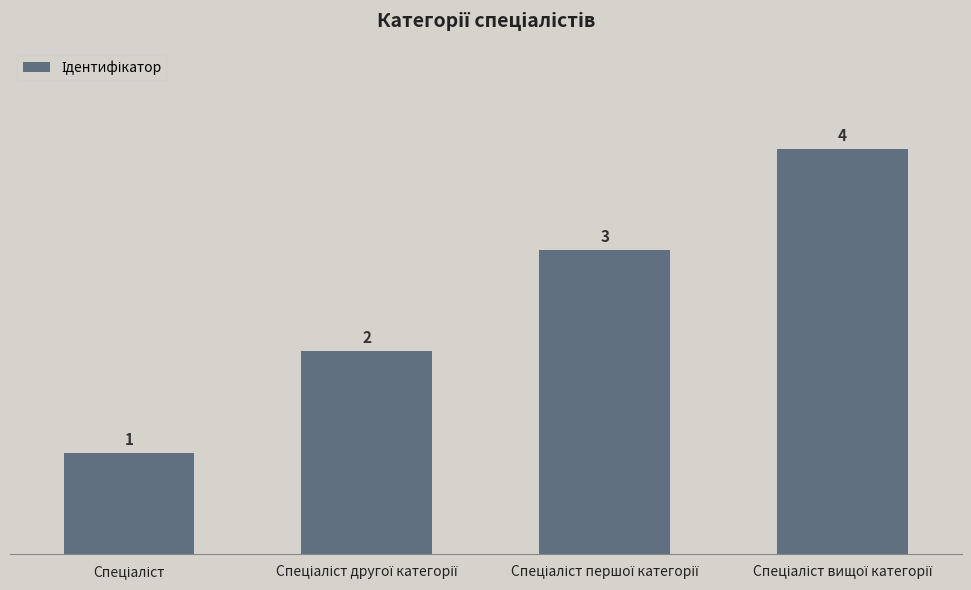

What is the difference between the maximum and minimum values?

3